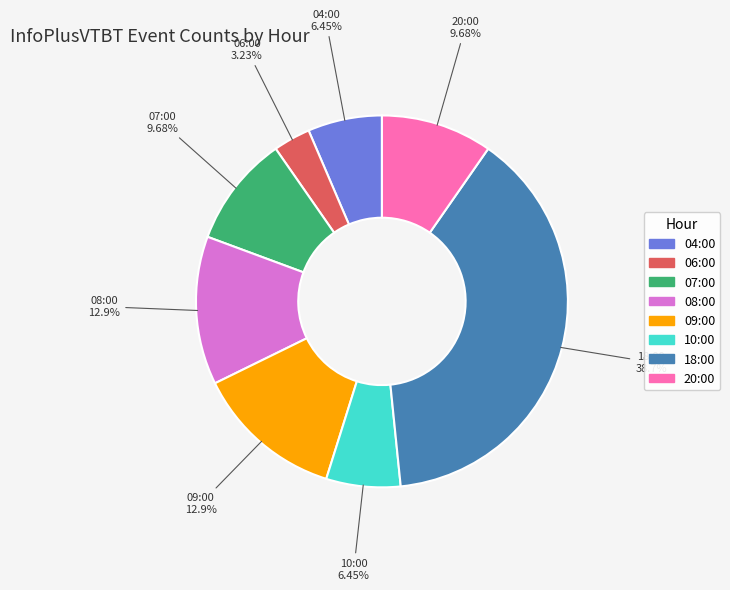

Does any single category account for the majority?

No